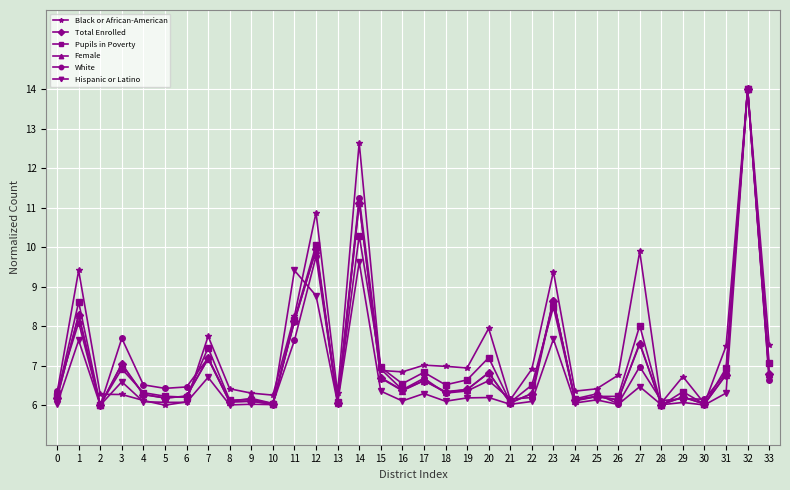

What is the maximum value shown in the chart?

14.0